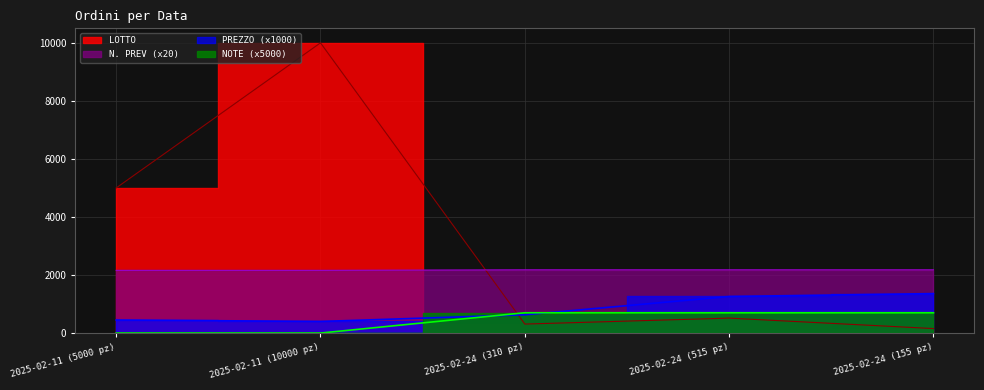

After their last crossing, which series has the higher values: NOTE or PREZZO?

PREZZO